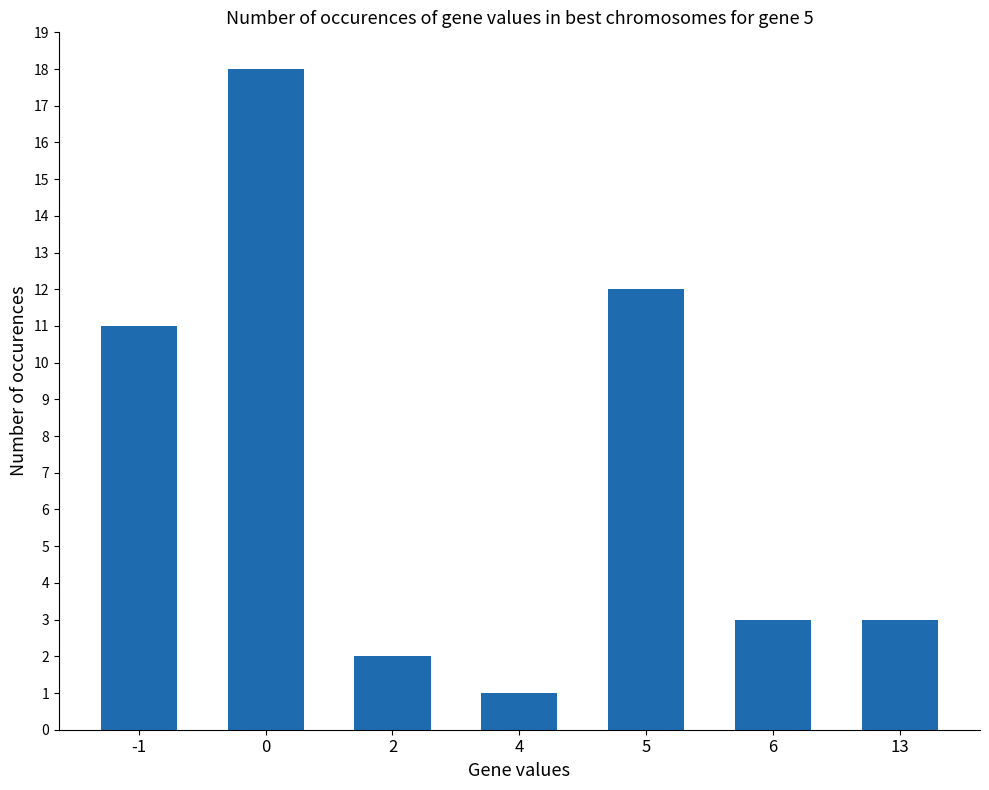

How many bars are there in total?

7